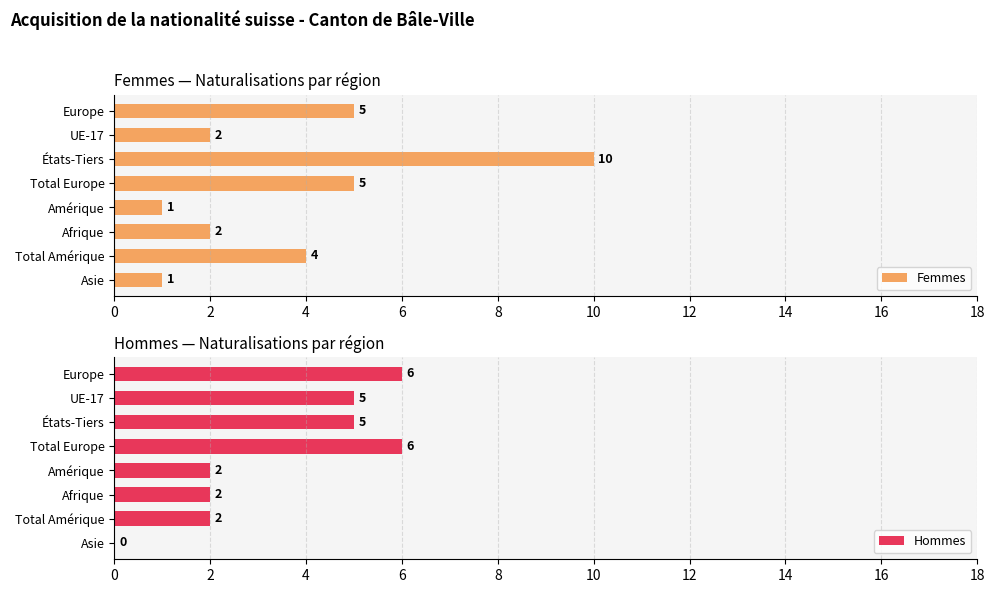

How many positive values does the Hommes series have?

7